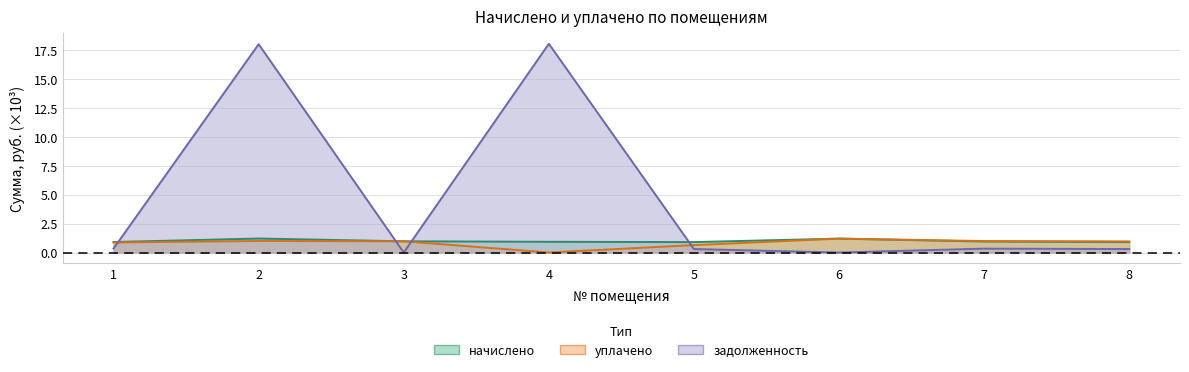

What is the sum of the задолженность values at 8 and 6?

0.3